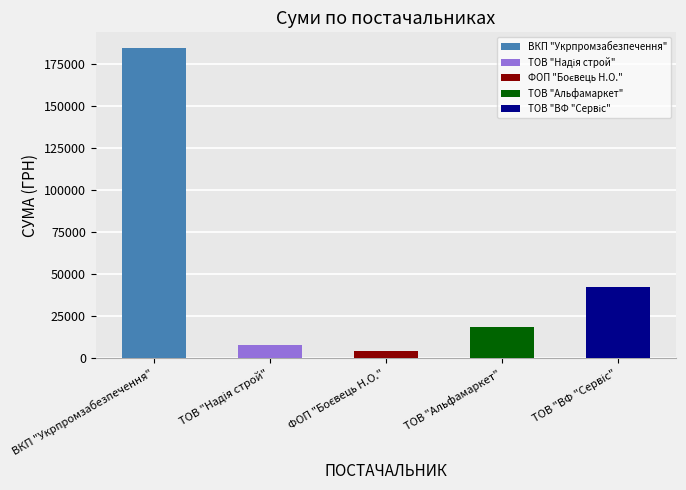

Reading right to left, extract all data points from this chart.

42588.0	18440.0	4100.0	7946.3	184821.6